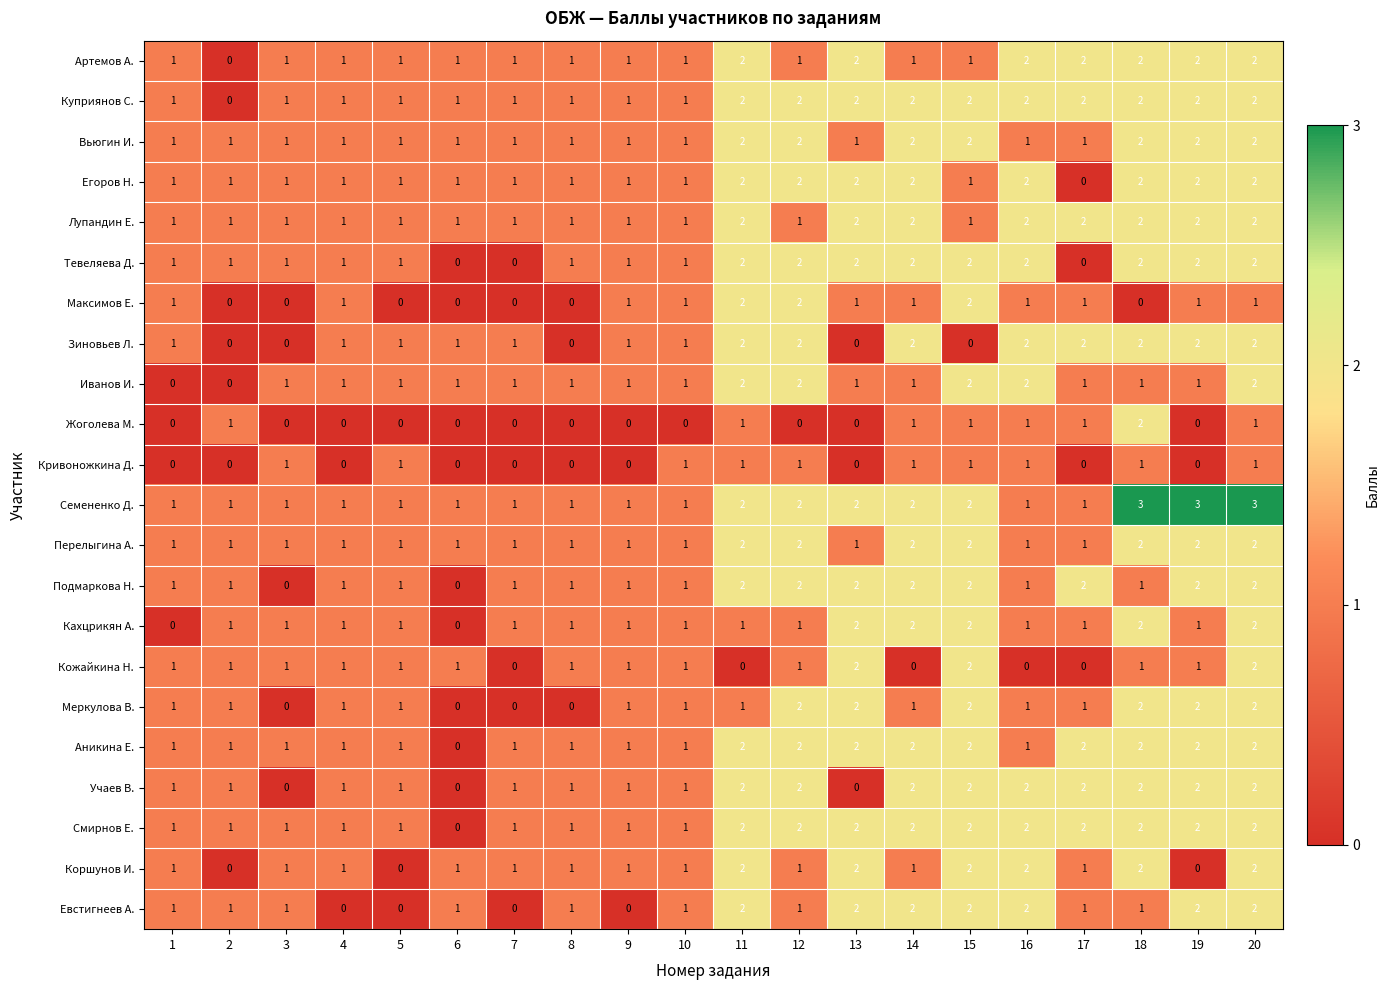

What is the spread (max minus min) of values at 19?

3